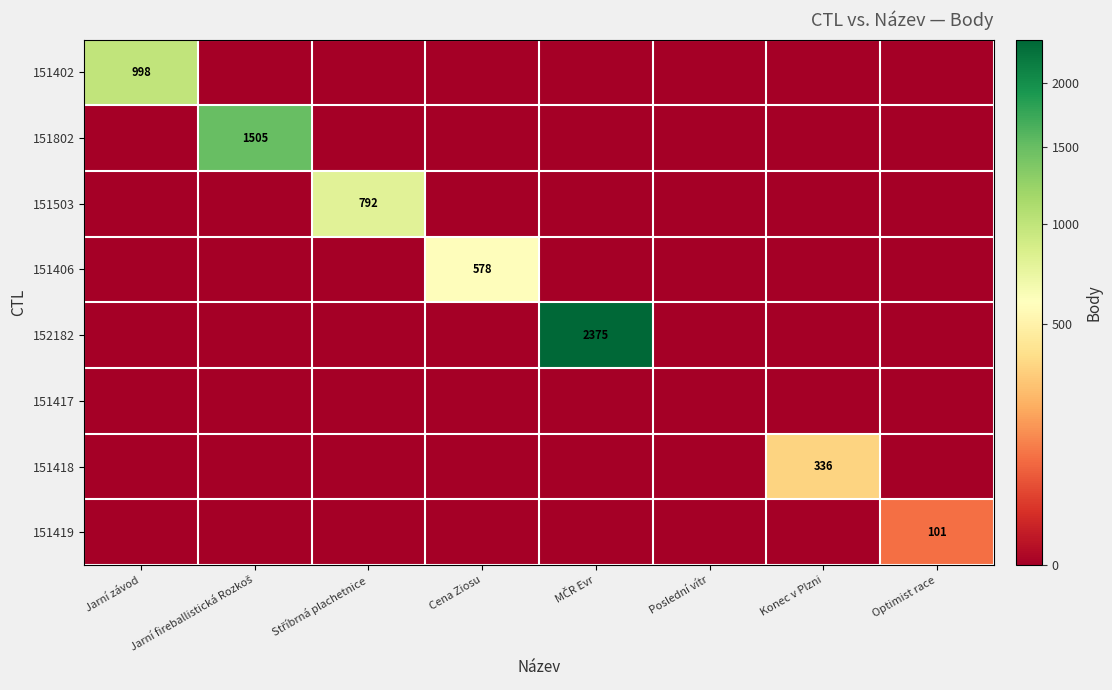

Which series has the largest total across all categories?

152182